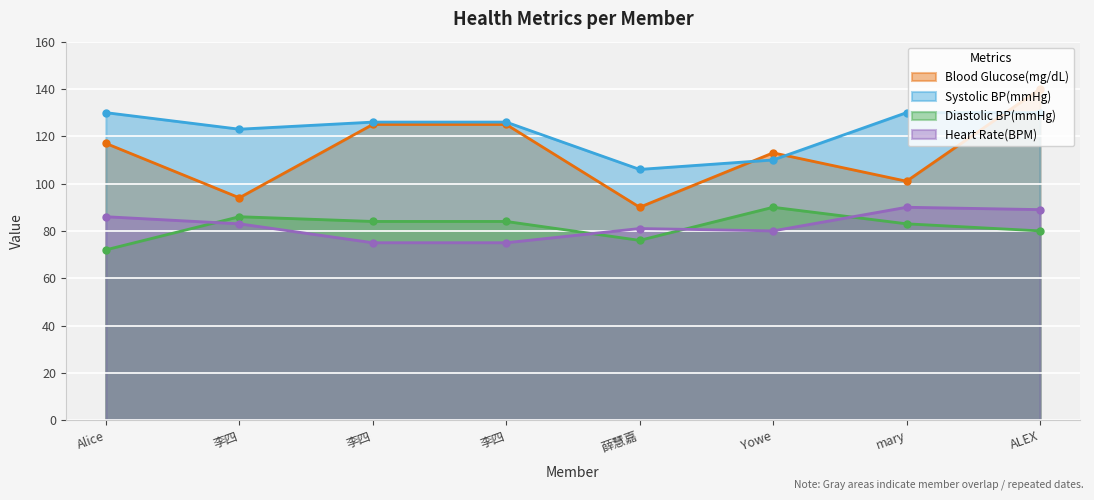

At how many categories does at least one series exceed 103?

8